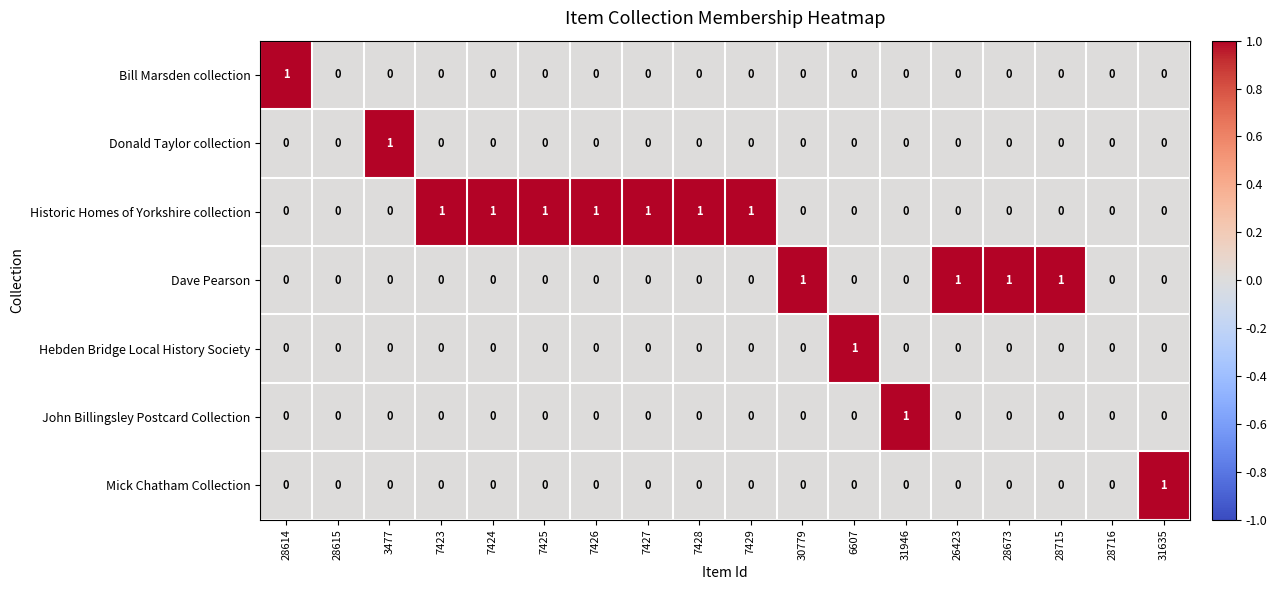

Which series has the largest total across all categories?

Historic Homes of Yorkshire collection